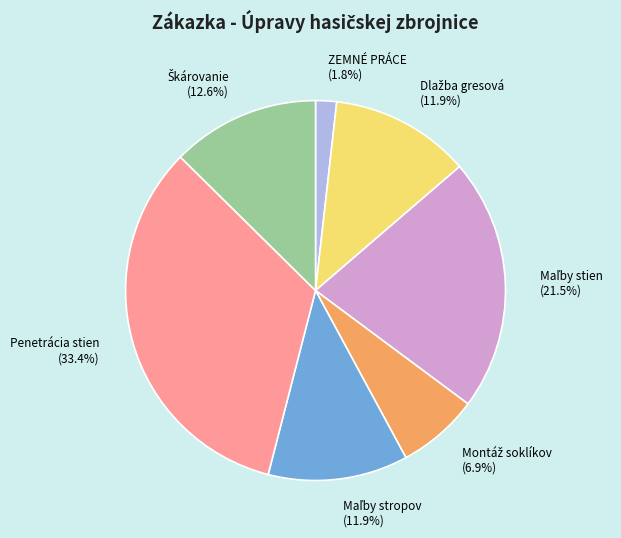

Is there any slice that represents more than half of the pie?

No